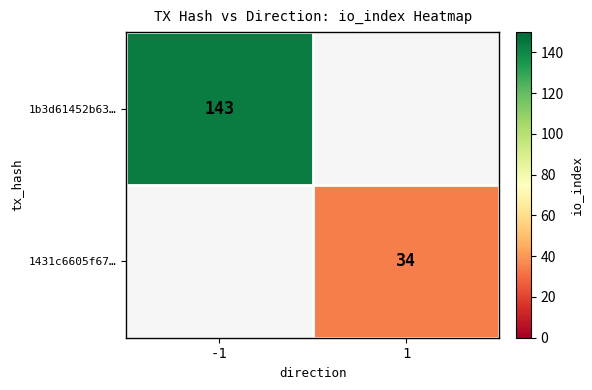

Is it true that 1b3d61452b63… equals 96 at -1?

False